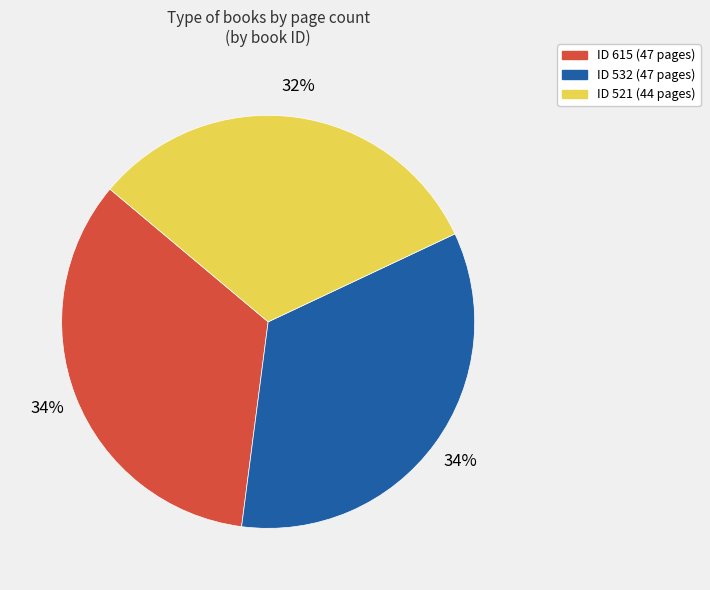

To the nearest percent, what percentage of the pie is ID 532 (47 pages)?

34%